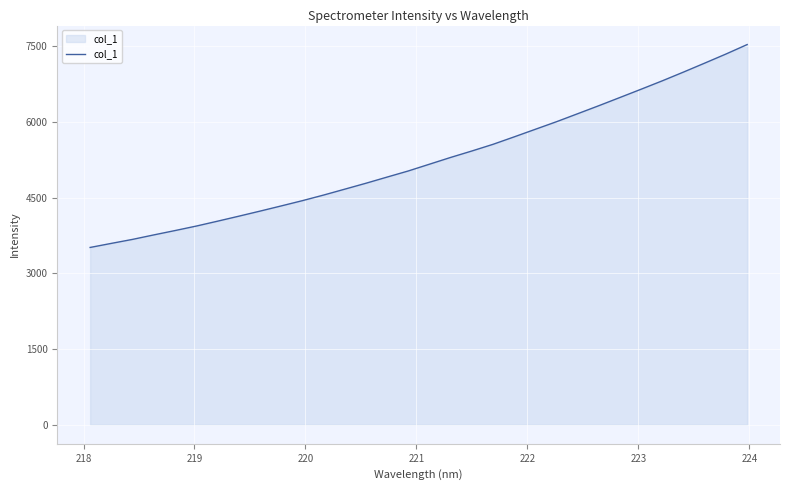

What is the difference between the maximum and minimum values?

4017.0